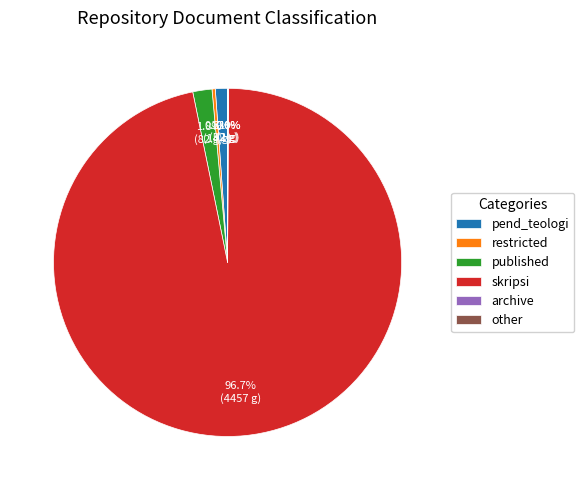

To the nearest percent, what percentage of the pie is pend_teologi?

1%